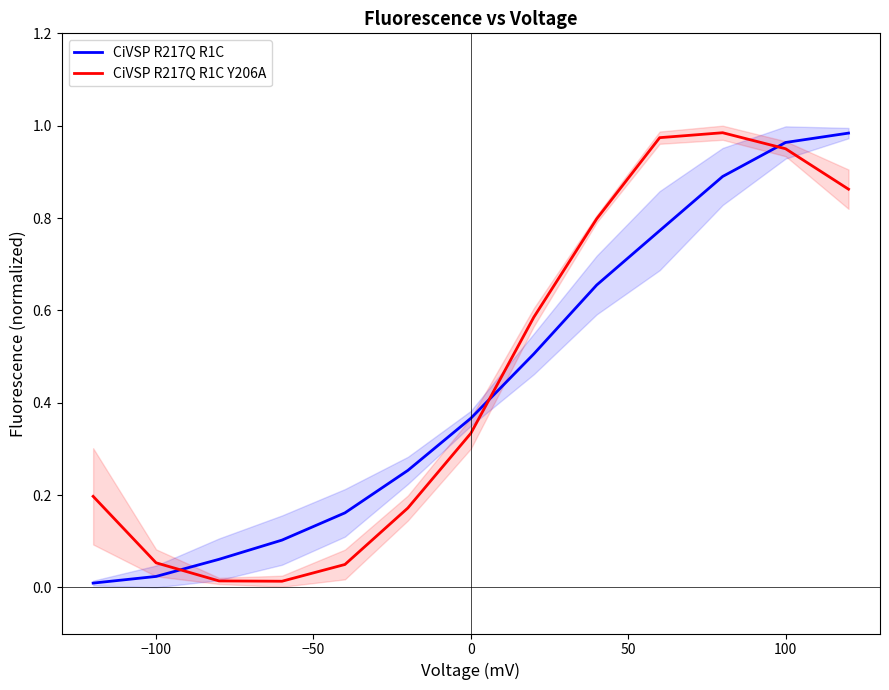

Is it true that CiVSP R217Q R1C Y206A equals 0.0 at 0?

False